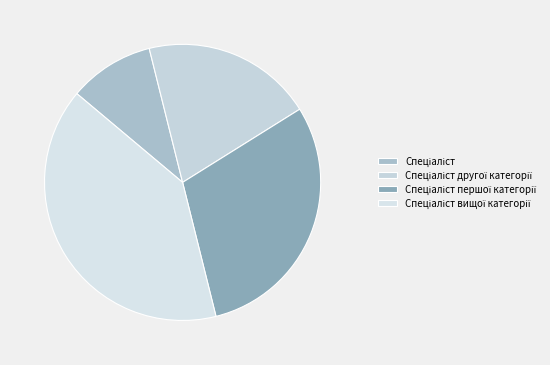

Approximately how many times larger is the value at Спеціаліст вищої категорії compared to Спеціаліст?

4.0